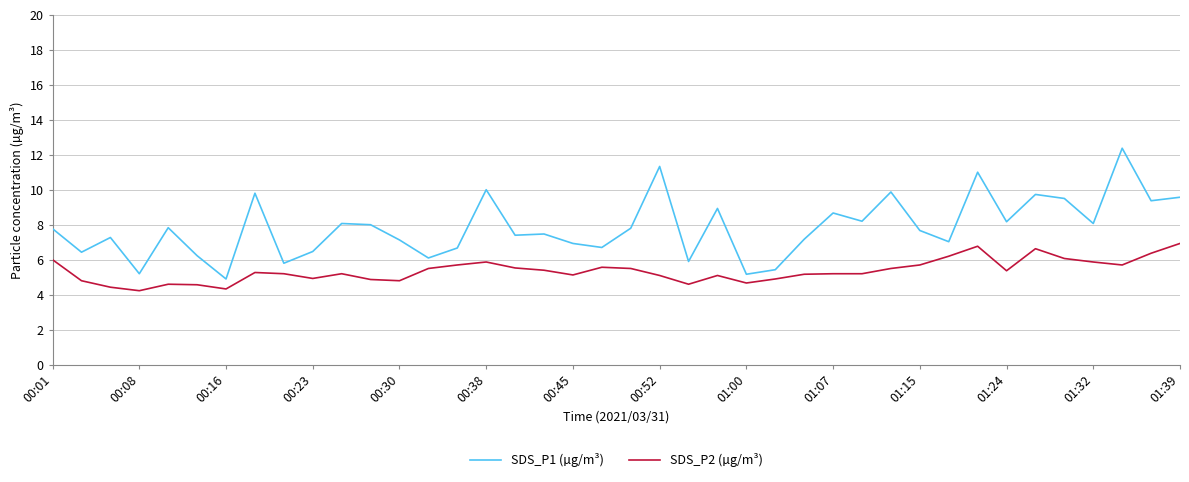

What is the difference between the maximum and minimum values in the SDS_P1 (µg/m³) series?

7.5